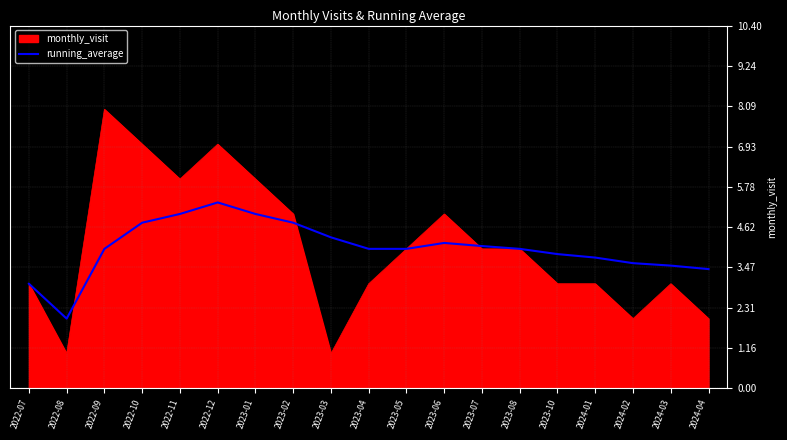

What position from the right is 2023-07?

7